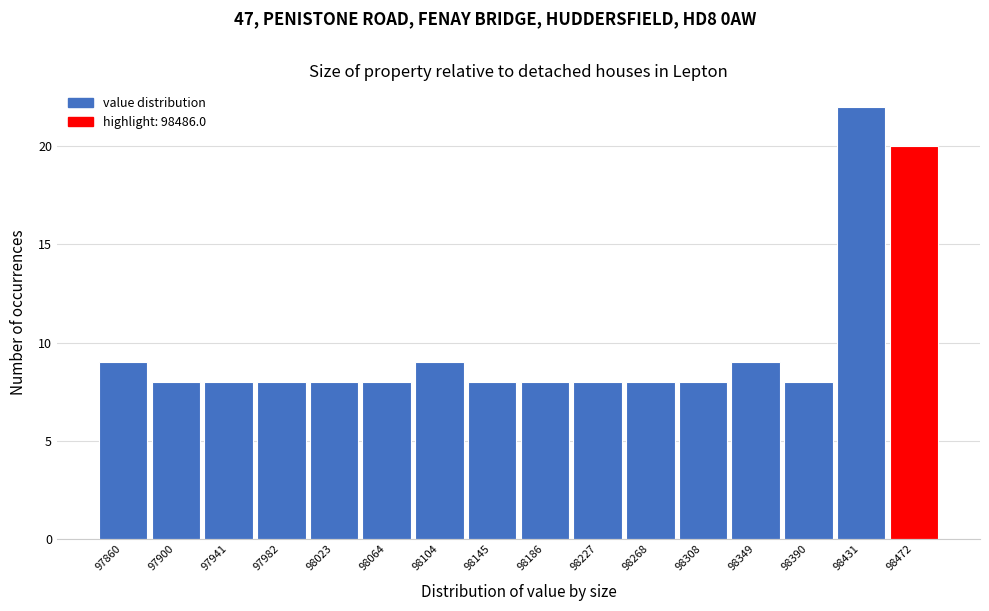

Reading right to left, extract all data points from this chart.

98472=20	98431=22	98390=8	98349=9	98308=8	98268=8	98227=8	98186=8	98145=8	98104=9	98064=8	98023=8	97982=8	97941=8	97900=8	97860=9